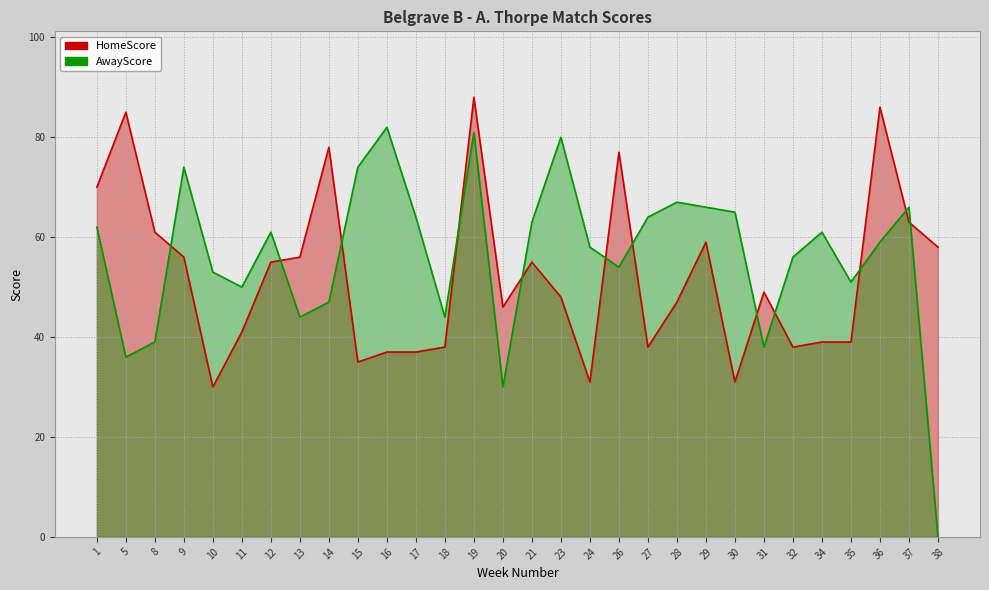

How many interior local valleys does the HomeScore series have?

7